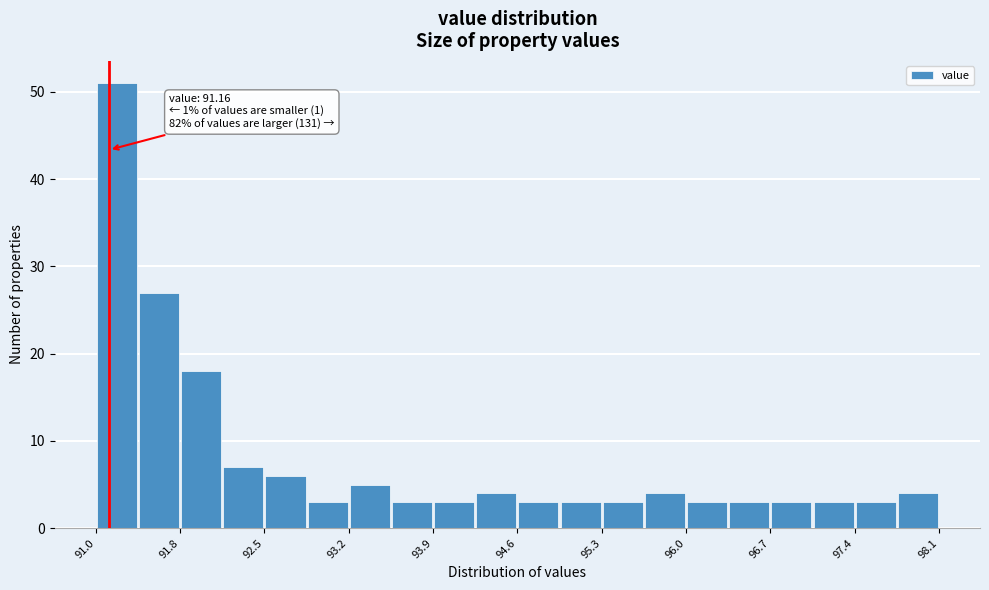

Read against the x-axis, roughly where is the centre of the tallest bar?

91.2